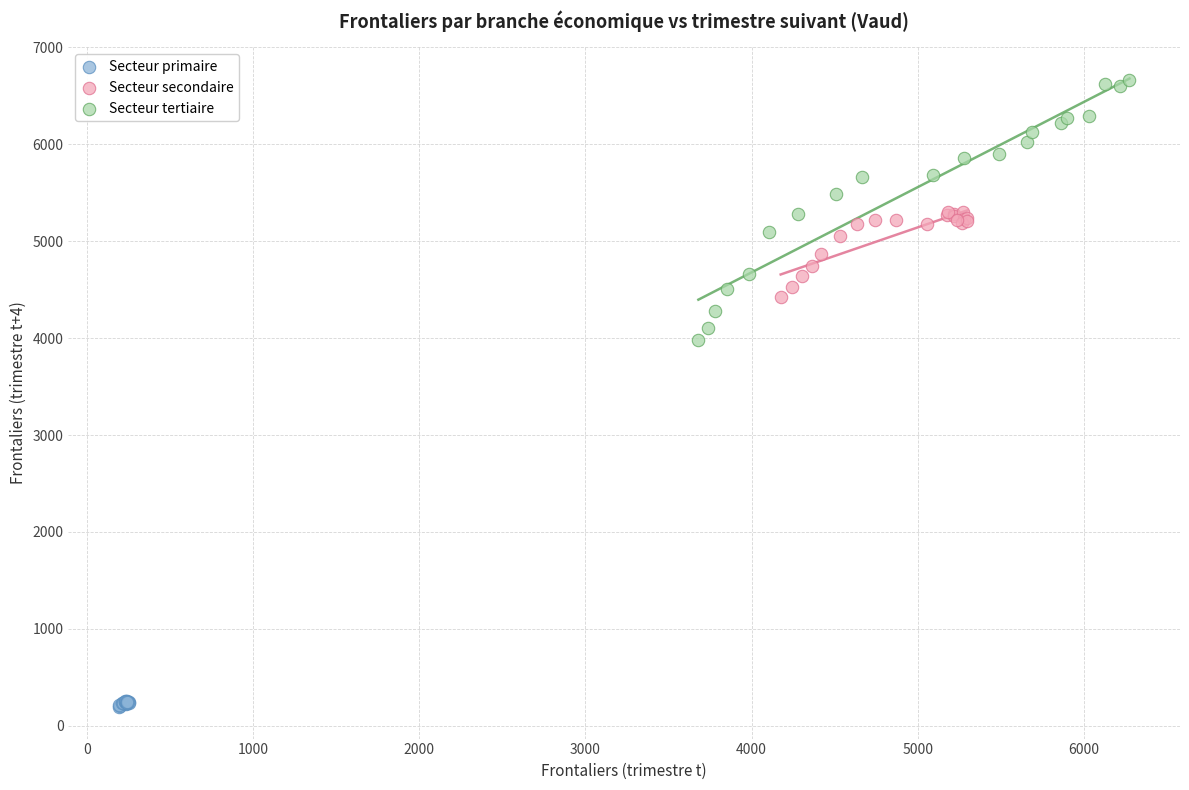

Which series has the widest spread of Y values?

Secteur tertiaire